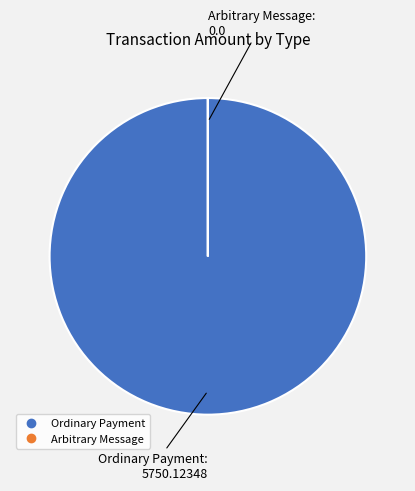

Which category has the biggest portion of the pie?

Ordinary Payment